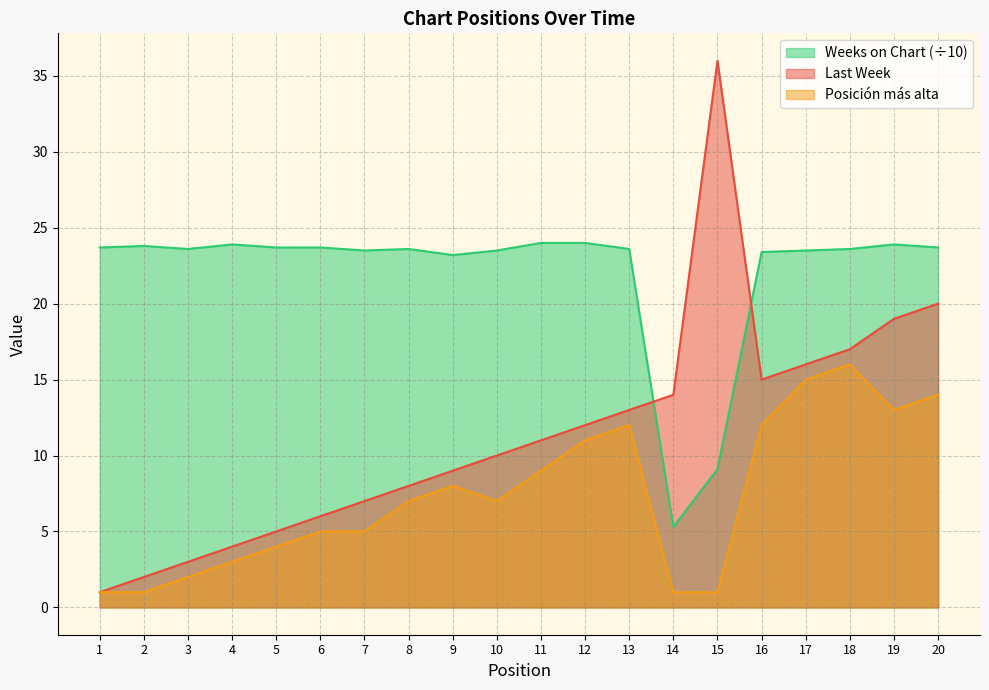

What is the difference between the maximum and minimum values in the Weeks on Chart series?

18.7